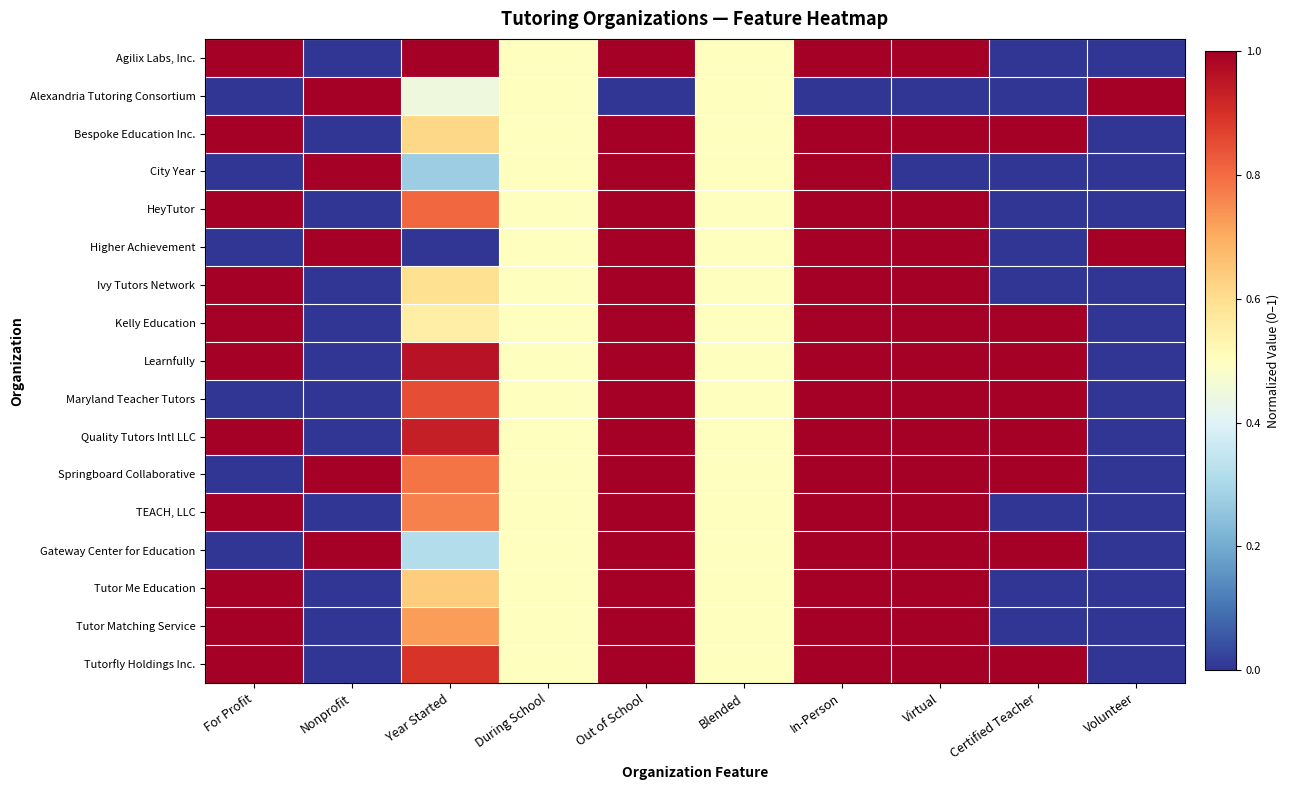

Reading right to left, extract all data points from this chart.

Agilix Labs, Inc.: Volunteer=0.0	Certified Teacher=0.0	Virtual=1.0	In-Person=1.0	Blended=0.5	Out of School=1.0	During School=0.5	Year Started=1.0	Nonprofit=0.0	For Profit=1.0
Alexandria Tutoring Consortium: Volunteer=1.0	Certified Teacher=0.0	Virtual=0.0	In-Person=0.0	Blended=0.5	Out of School=0.0	During School=0.5	Year Started=0.4	Nonprofit=1.0	For Profit=0.0
Bespoke Education Inc.: Volunteer=0.0	Certified Teacher=1.0	Virtual=1.0	In-Person=1.0	Blended=0.5	Out of School=1.0	During School=0.5	Year Started=0.6	Nonprofit=0.0	For Profit=1.0
City Year: Volunteer=0.0	Certified Teacher=0.0	Virtual=0.0	In-Person=1.0	Blended=0.5	Out of School=1.0	During School=0.5	Year Started=0.3	Nonprofit=1.0	For Profit=0.0
HeyTutor: Volunteer=0.0	Certified Teacher=0.0	Virtual=1.0	In-Person=1.0	Blended=0.5	Out of School=1.0	During School=0.5	Year Started=0.8	Nonprofit=0.0	For Profit=1.0
Higher Achievement: Volunteer=1.0	Certified Teacher=0.0	Virtual=1.0	In-Person=1.0	Blended=0.5	Out of School=1.0	During School=0.5	Year Started=0.0	Nonprofit=1.0	For Profit=0.0
Ivy Tutors Network: Volunteer=0.0	Certified Teacher=0.0	Virtual=1.0	In-Person=1.0	Blended=0.5	Out of School=1.0	During School=0.5	Year Started=0.6	Nonprofit=0.0	For Profit=1.0
Kelly Education: Volunteer=0.0	Certified Teacher=1.0	Virtual=1.0	In-Person=1.0	Blended=0.5	Out of School=1.0	During School=0.5	Year Started=0.6	Nonprofit=0.0	For Profit=1.0
Learnfully: Volunteer=0.0	Certified Teacher=1.0	Virtual=1.0	In-Person=1.0	Blended=0.5	Out of School=1.0	During School=0.5	Year Started=1.0	Nonprofit=0.0	For Profit=1.0
Maryland Teacher Tutors: Volunteer=0.0	Certified Teacher=1.0	Virtual=1.0	In-Person=1.0	Blended=0.5	Out of School=1.0	During School=0.5	Year Started=0.9	Nonprofit=0.0	For Profit=0.0
Quality Tutors Intl LLC: Volunteer=0.0	Certified Teacher=1.0	Virtual=1.0	In-Person=1.0	Blended=0.5	Out of School=1.0	During School=0.5	Year Started=0.9	Nonprofit=0.0	For Profit=1.0
Springboard Collaborative: Volunteer=0.0	Certified Teacher=1.0	Virtual=1.0	In-Person=1.0	Blended=0.5	Out of School=1.0	During School=0.5	Year Started=0.8	Nonprofit=1.0	For Profit=0.0
TEACH, LLC: Volunteer=0.0	Certified Teacher=0.0	Virtual=1.0	In-Person=1.0	Blended=0.5	Out of School=1.0	During School=0.5	Year Started=0.8	Nonprofit=0.0	For Profit=1.0
Gateway Center for Education: Volunteer=0.0	Certified Teacher=1.0	Virtual=1.0	In-Person=1.0	Blended=0.5	Out of School=1.0	During School=0.5	Year Started=0.3	Nonprofit=1.0	For Profit=0.0
Tutor Me Education: Volunteer=0.0	Certified Teacher=0.0	Virtual=1.0	In-Person=1.0	Blended=0.5	Out of School=1.0	During School=0.5	Year Started=0.6	Nonprofit=0.0	For Profit=1.0
Tutor Matching Service: Volunteer=0.0	Certified Teacher=0.0	Virtual=1.0	In-Person=1.0	Blended=0.5	Out of School=1.0	During School=0.5	Year Started=0.7	Nonprofit=0.0	For Profit=1.0
Tutorfly Holdings Inc.: Volunteer=0.0	Certified Teacher=1.0	Virtual=1.0	In-Person=1.0	Blended=0.5	Out of School=1.0	During School=0.5	Year Started=0.9	Nonprofit=0.0	For Profit=1.0